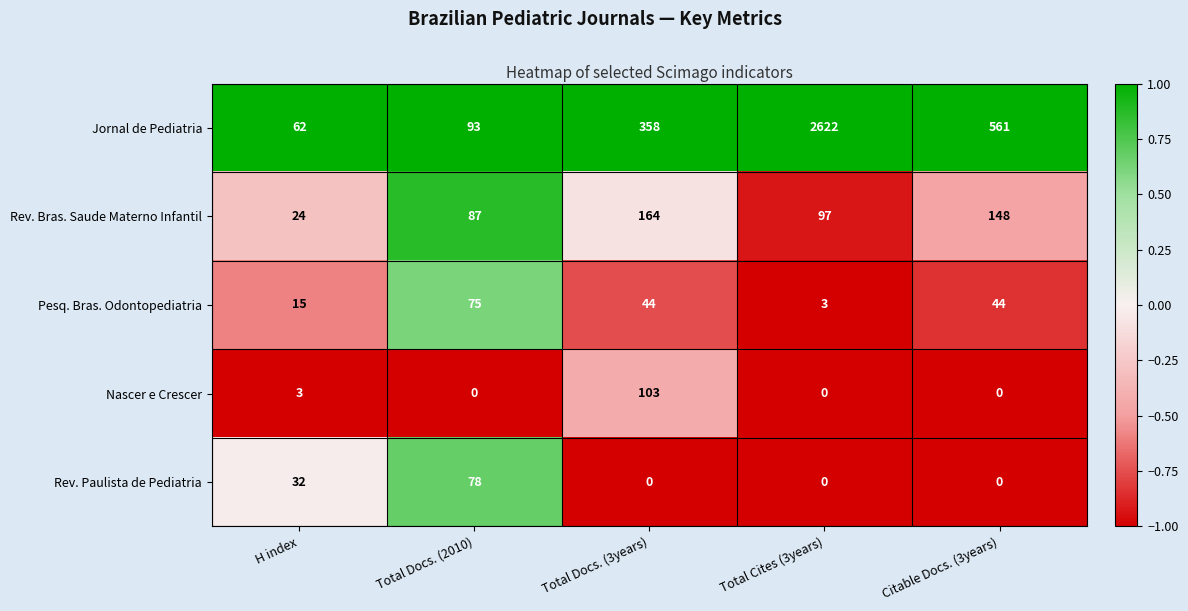

Which label corresponds to the largest value in the chart?

Total Cites (3years)